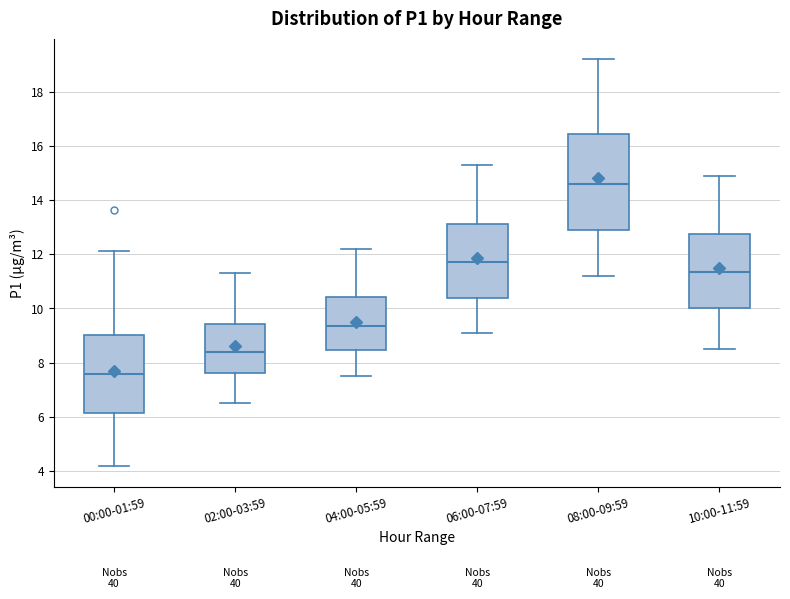

Reading left to right, transcribe this box plot: for each box, give where its median line is, the range the box spans, and where its two whiskers end, as read against the y-axis. The values are not printed on the chart, so give them approximately, as read against the axis.

00:00-01:59: median 7.6, box 6.2 to 9.0, whiskers 4.2 to 12.2
02:00-03:59: median 8.4, box 7.6 to 9.4, whiskers 6.6 to 11.4
04:00-05:59: median 9.4, box 8.4 to 10.4, whiskers 7.6 to 12.2
06:00-07:59: median 11.8, box 10.4 to 13.2, whiskers 9.2 to 15.4
08:00-09:59: median 14.6, box 13.0 to 16.4, whiskers 11.2 to 19.2
10:00-11:59: median 11.4, box 10.0 to 12.8, whiskers 8.6 to 15.0